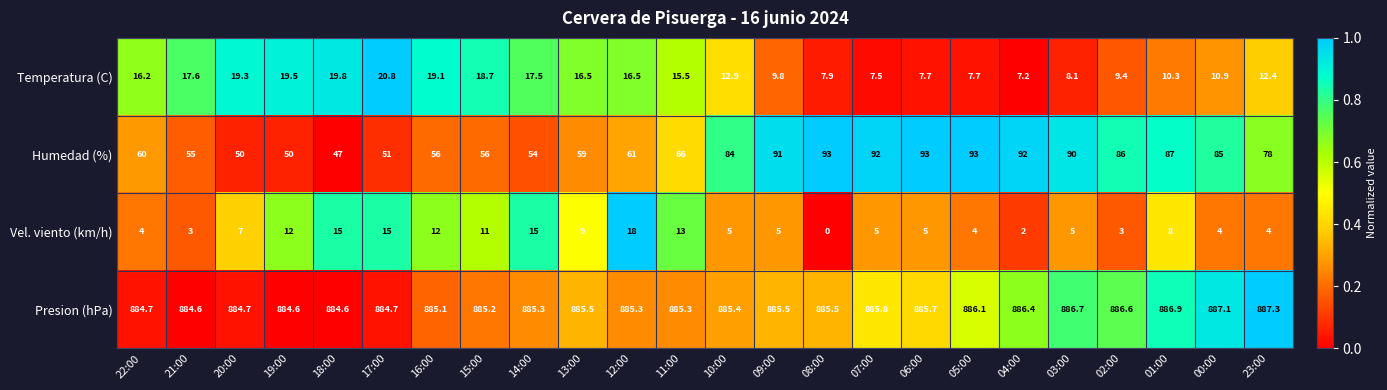

What value does the Presion (hPa) series have at 18:00?

884.6